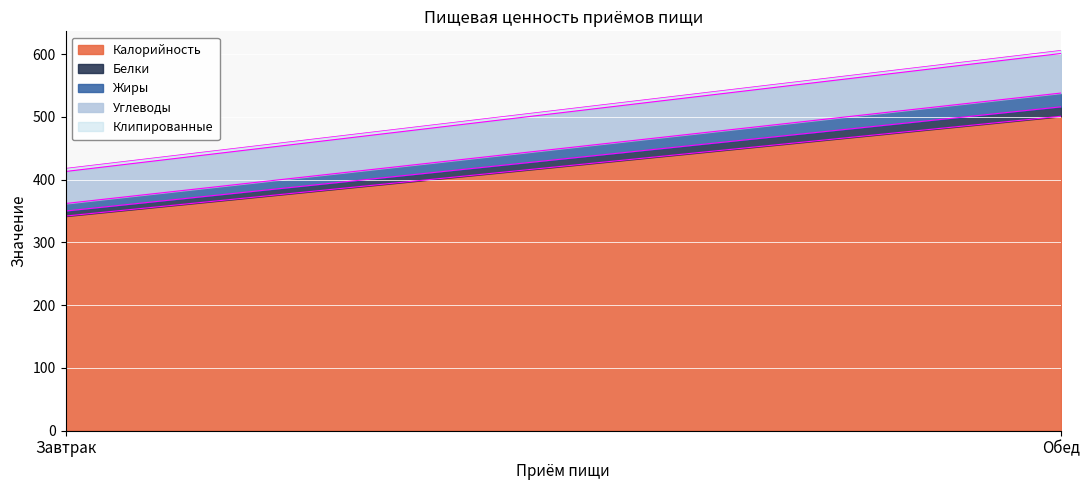

How many Углеводы values are between 51 and 63?

2